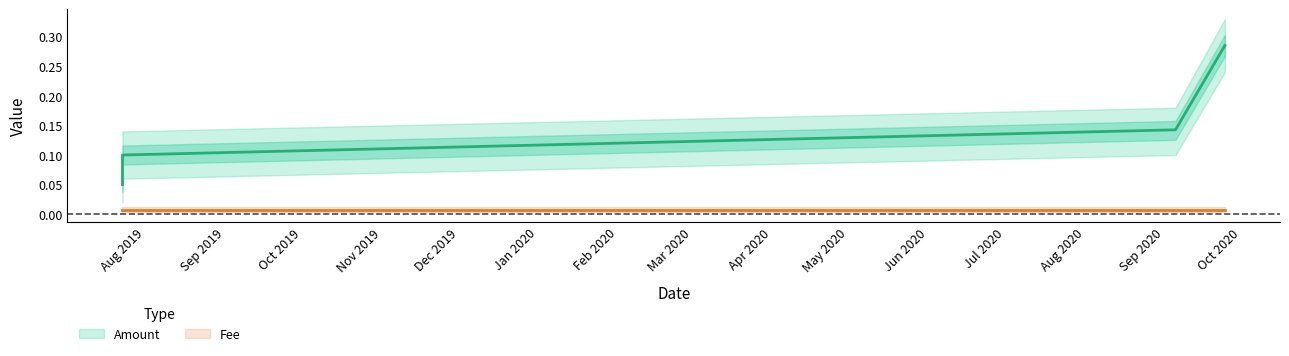

Reading left to right, transcribe all the data shown in this chart.

2019-07-22 22:58:09=0.1	2019-07-22 23:08:32=0.1	2020-09-05 06:39:45=0.1	2020-09-24 12:23:22=0.3